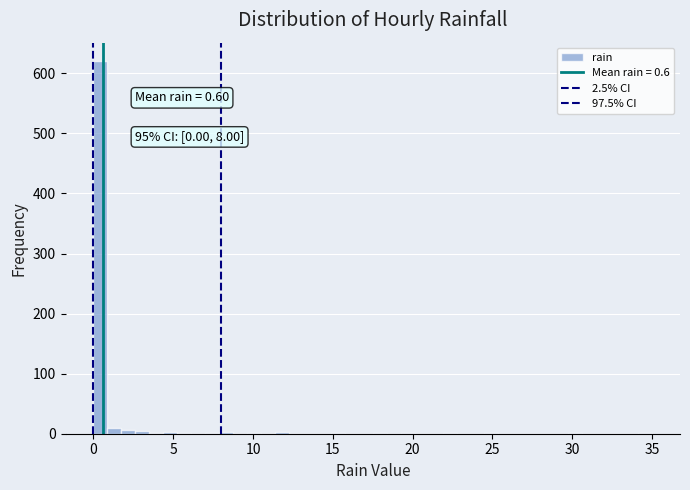

Read against the x-axis, roughly where is the centre of the tallest bar?

0.5